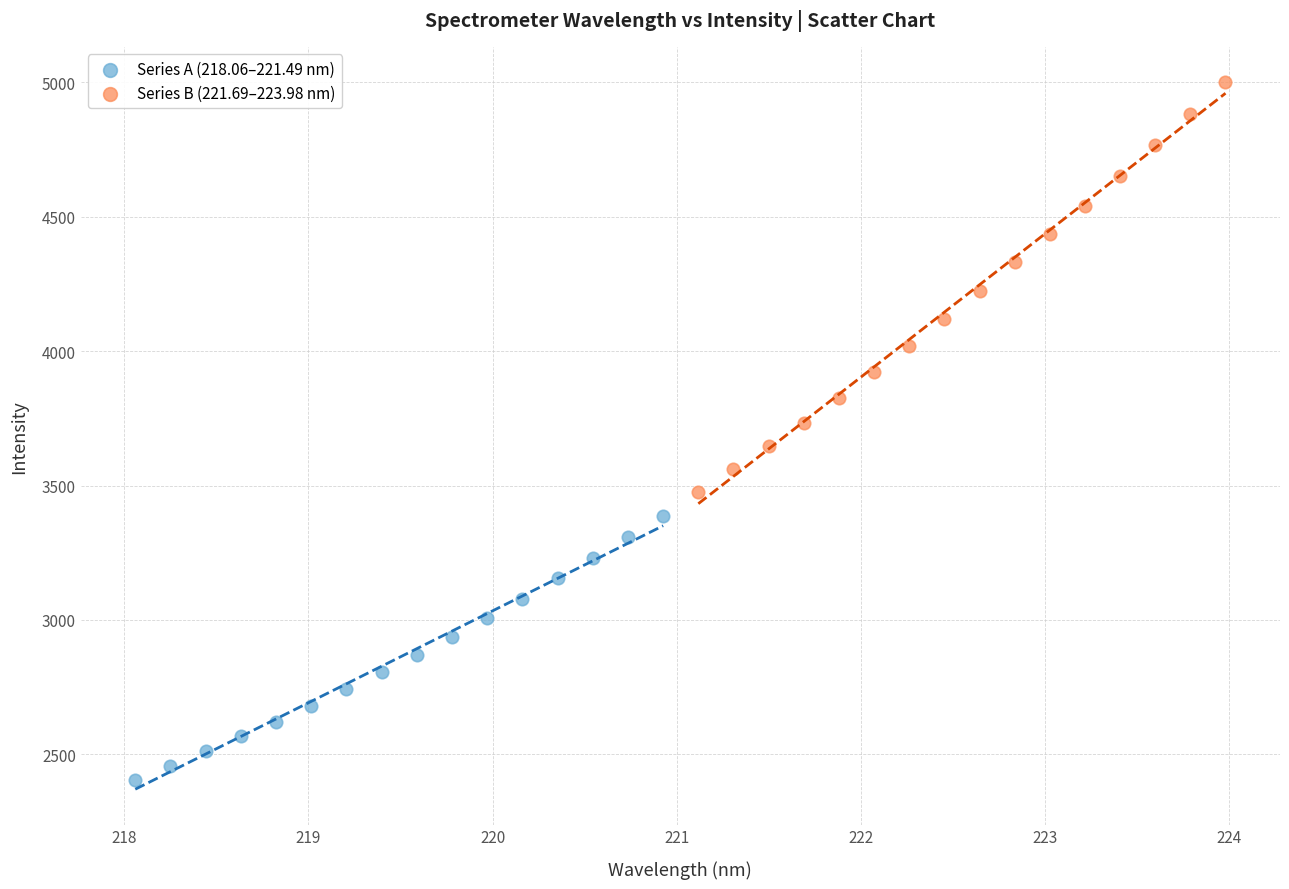

What are all the series names shown in the legend?

Series A (218.06–221.49 nm), Series B (221.69–223.98 nm)